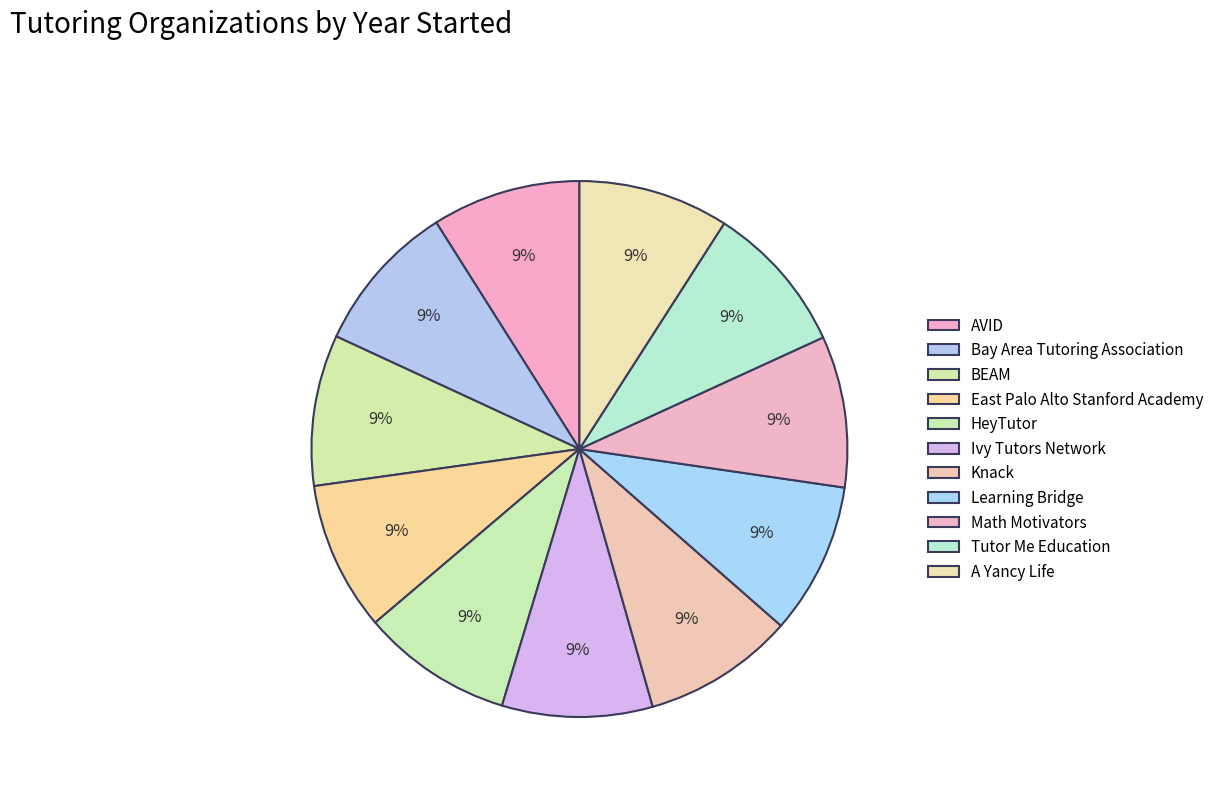

Which category has the smallest portion of the pie?

AVID